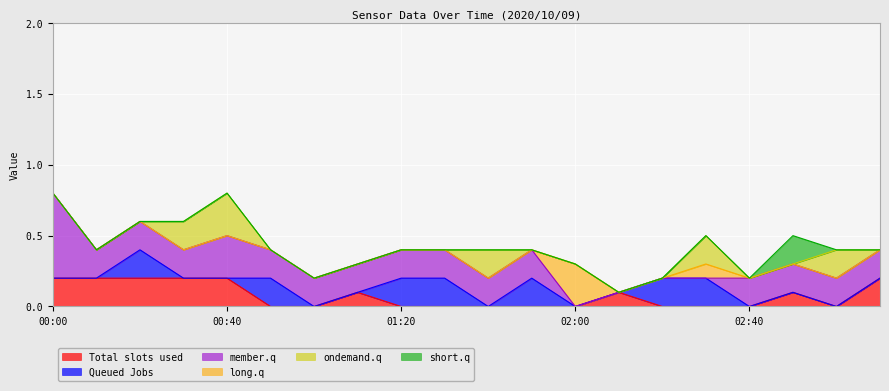

The value of Total slots used at 02:00 is 0.1. True or false?

False